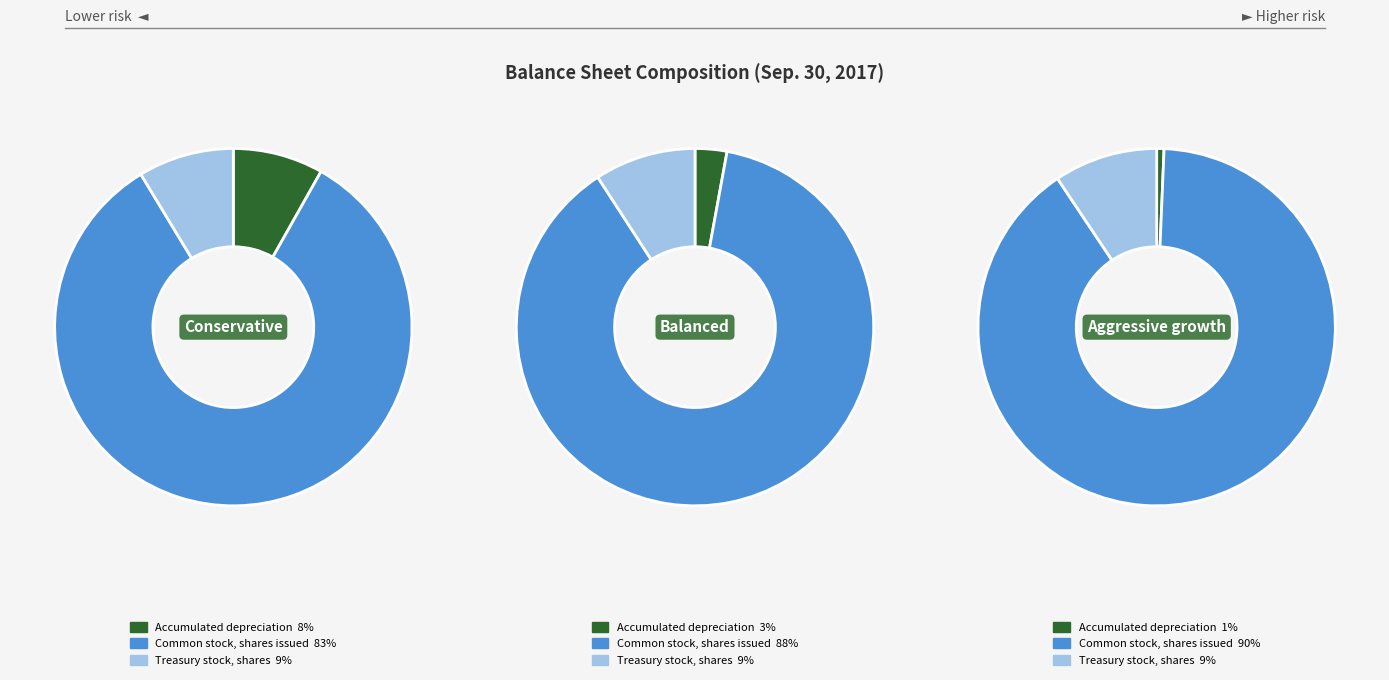

How many segments does this pie chart have?

3